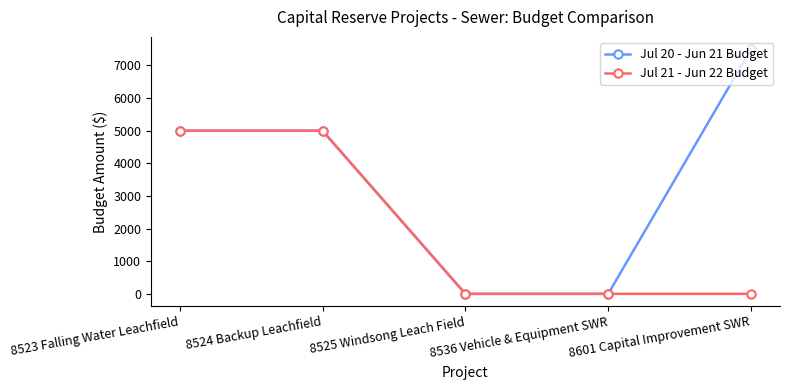

Is this an area chart (filled region under the line)?

No